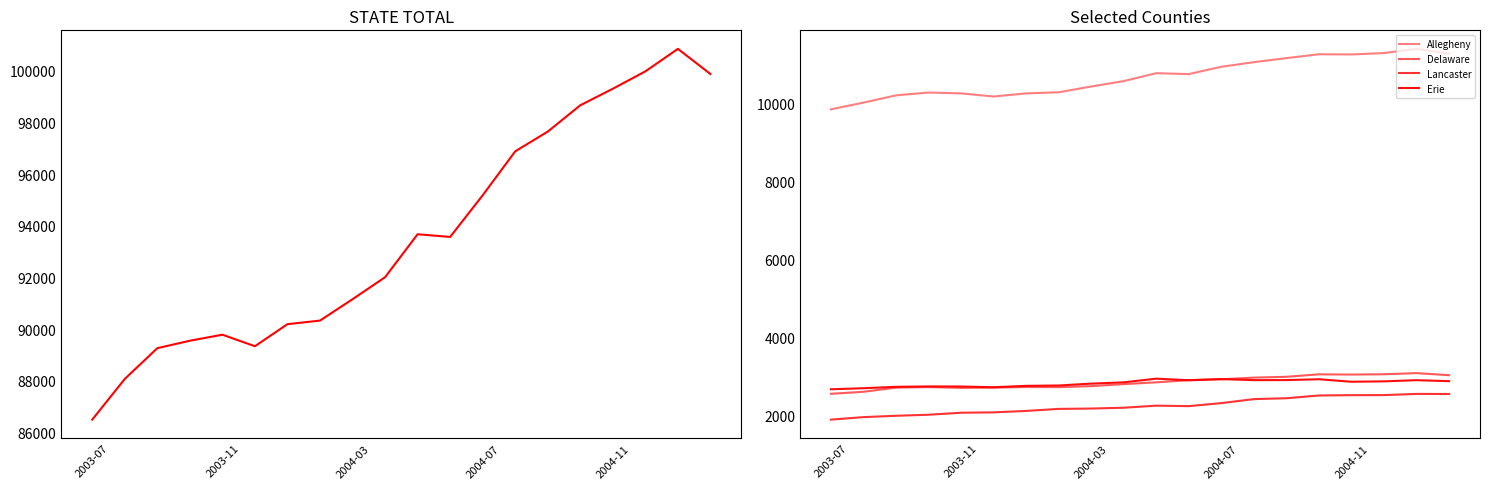

In Lancaster, how many points are higher than both neighbors (excluding endpoints)?

2